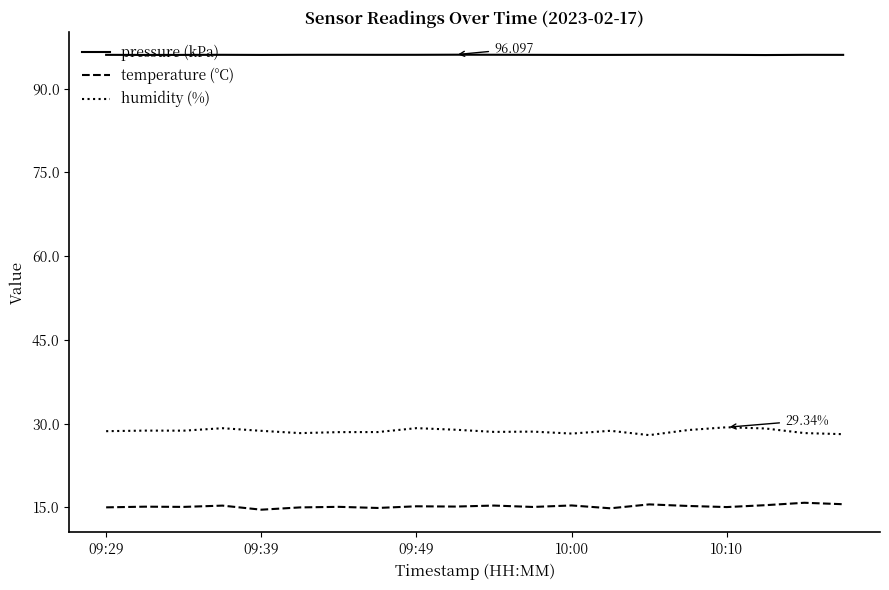

Does the chart display data point markers on the line(s)?

No